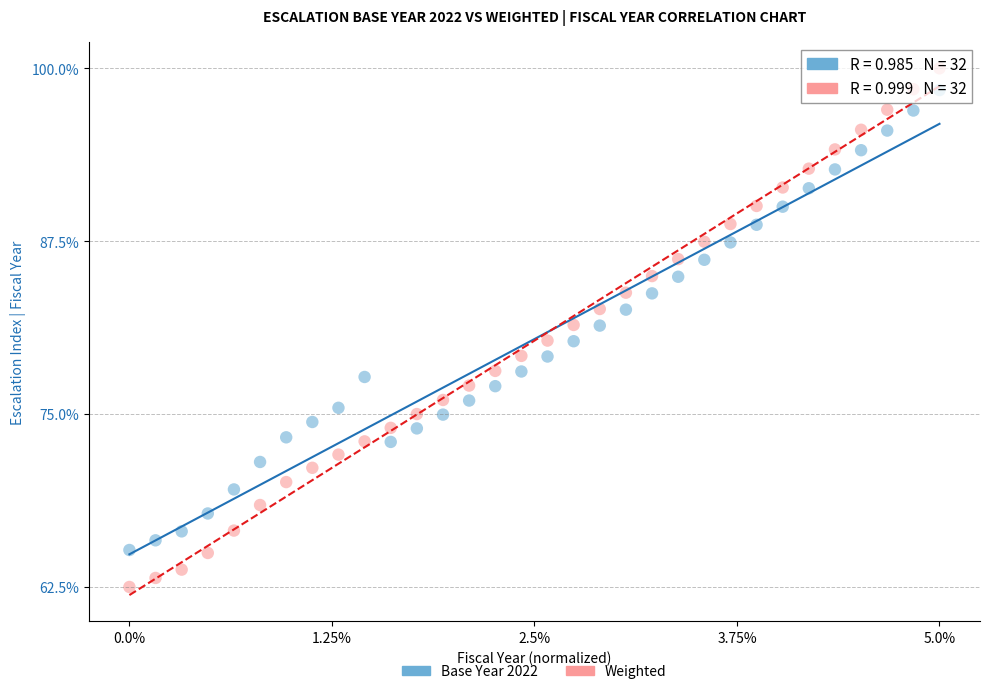

Which series reaches the minimum Y coordinate?

Weighted